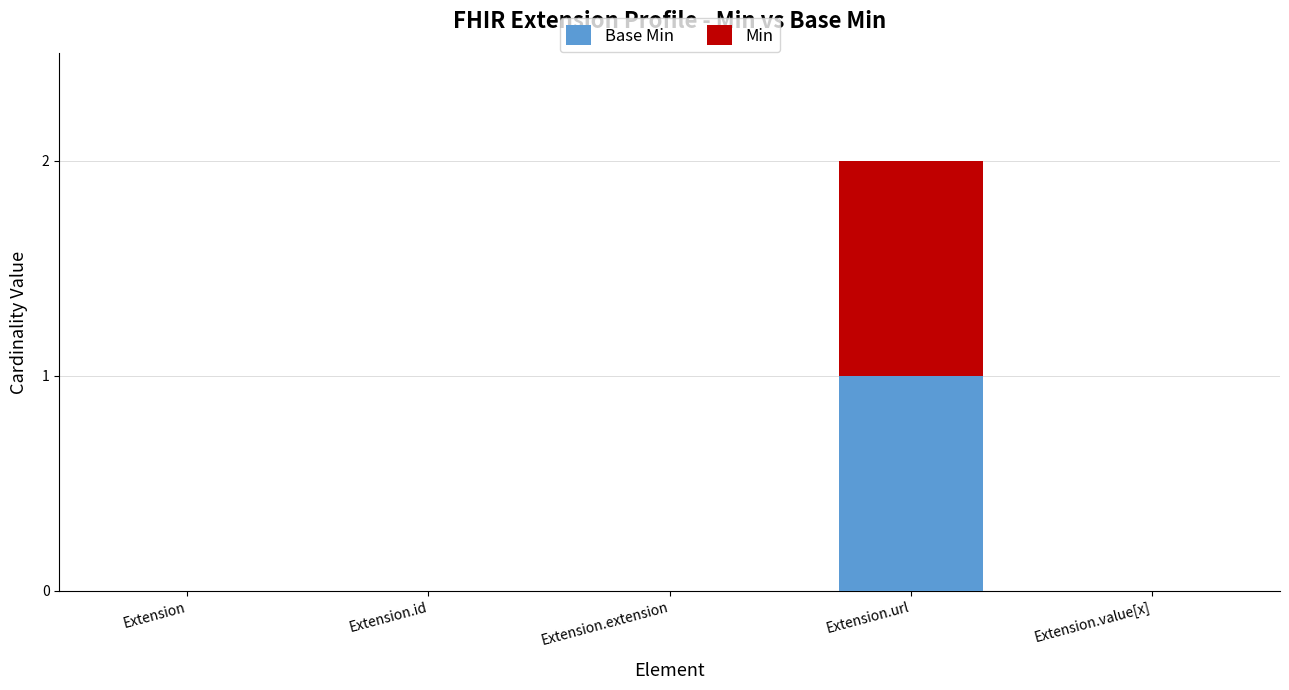

Are the bars horizontal?

No